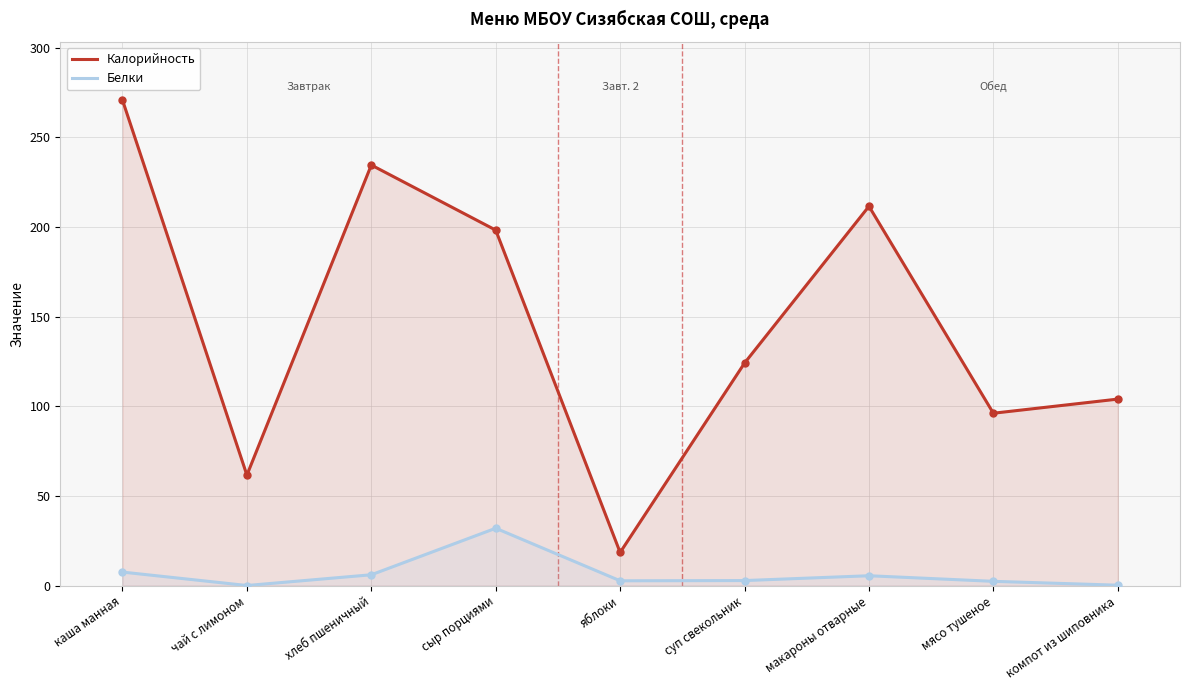

The value of Белки at хлеб пшеничный is 8.1. True or false?

False